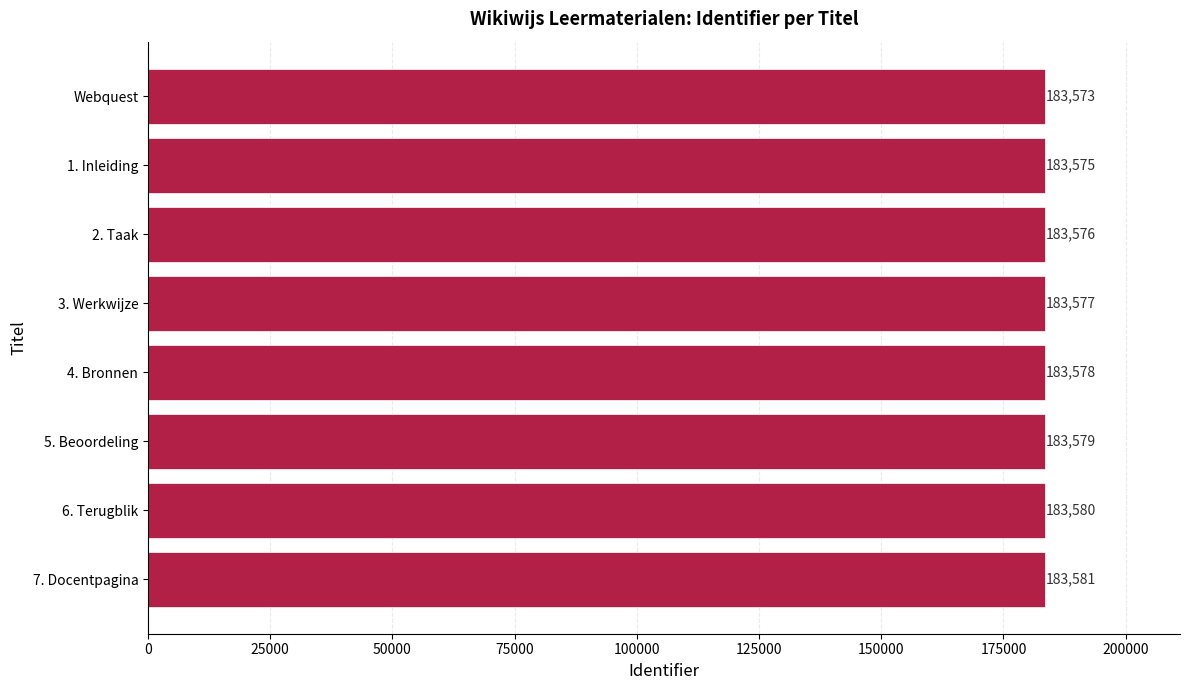

Reading bottom to top, list all the values displayed in this chart.

7. Docentpagina=183581	6. Terugblik=183580	5. Beoordeling=183579	4. Bronnen=183578	3. Werkwijze=183577	2. Taak=183576	1. Inleiding=183575	Webquest=183573